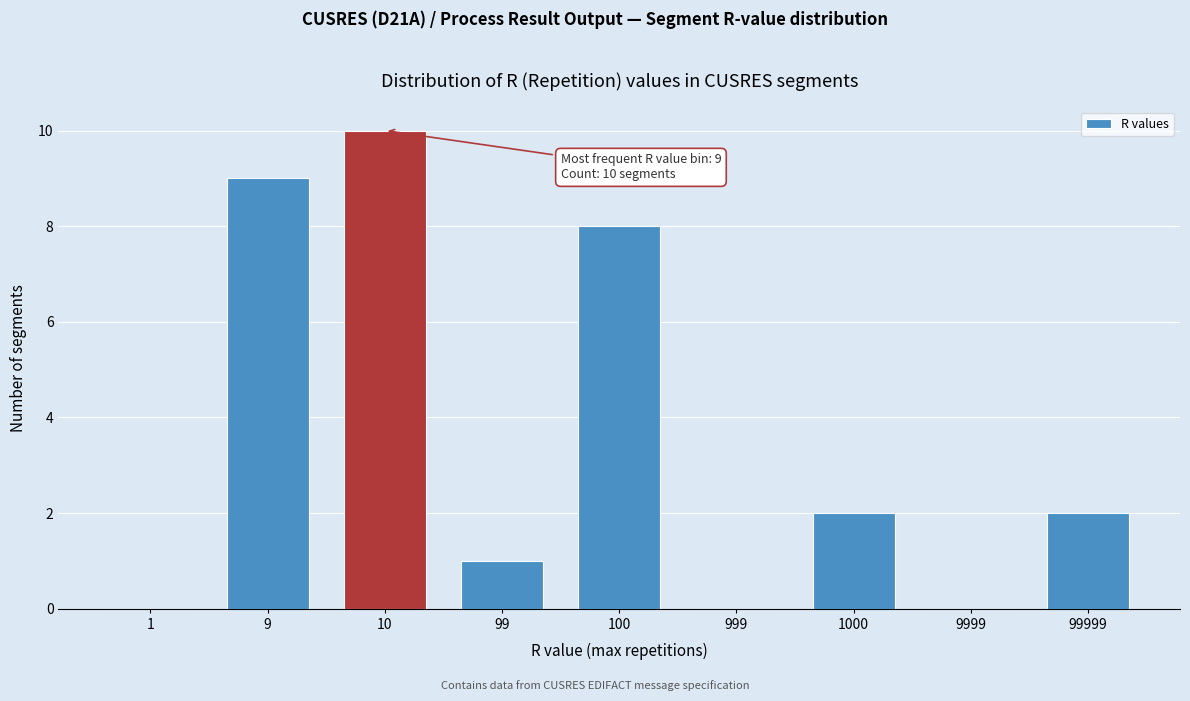

Reading left to right, extract all data points from this chart.

1=0	9=9	10=10	99=1	100=8	999=0	1000=2	9999=0	99999=2